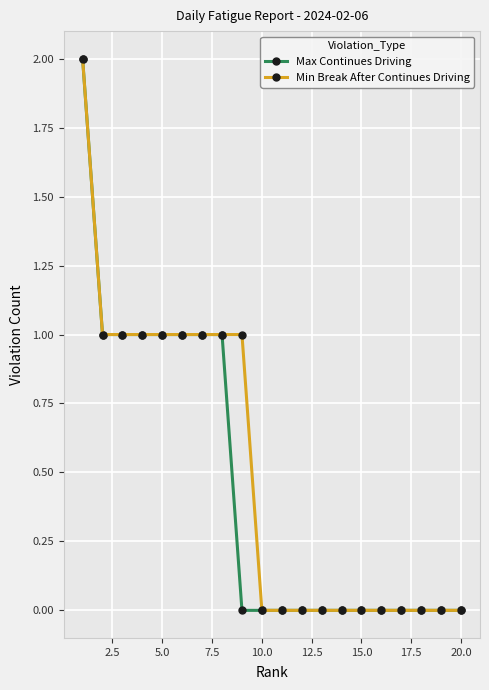

What is the value of the Max Continues Driving point at the 8th from the left?

1